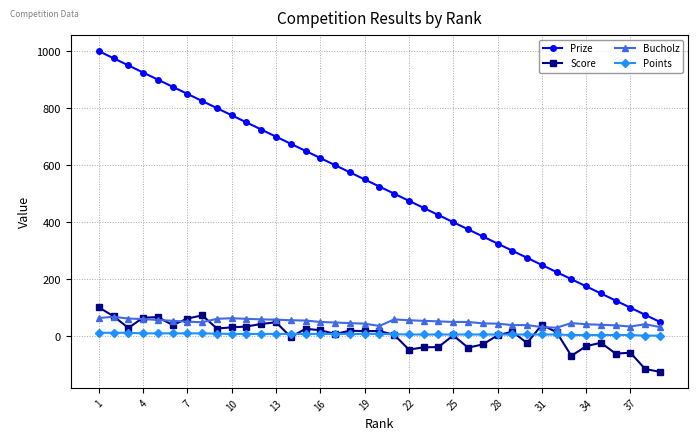

True or false: Bucholz and Score cross at least once.

True